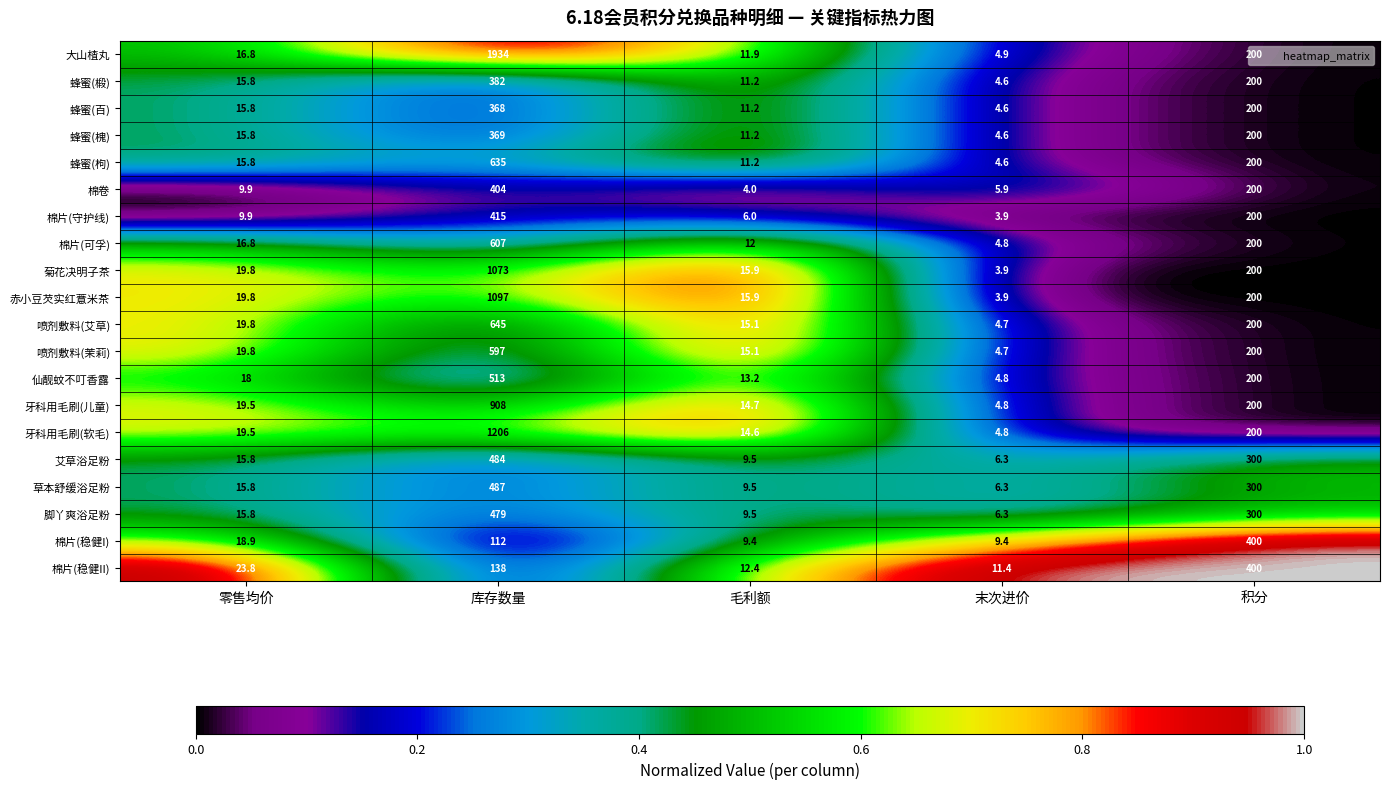

Which series has the widest spread of values?

大山楂丸